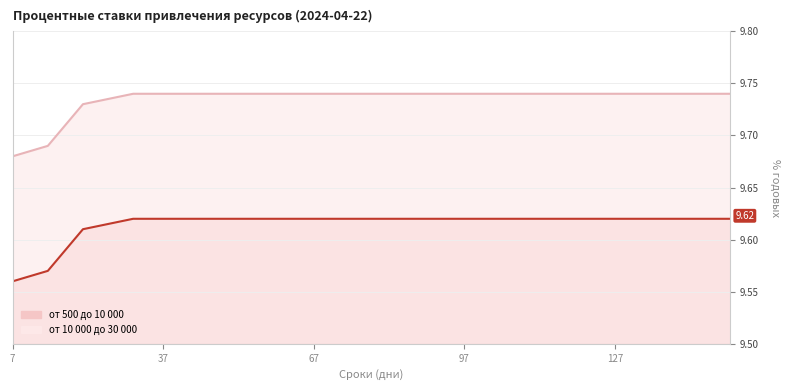

What is the value of the от 500 до 10 000 point at the 19th from the left?

9.6